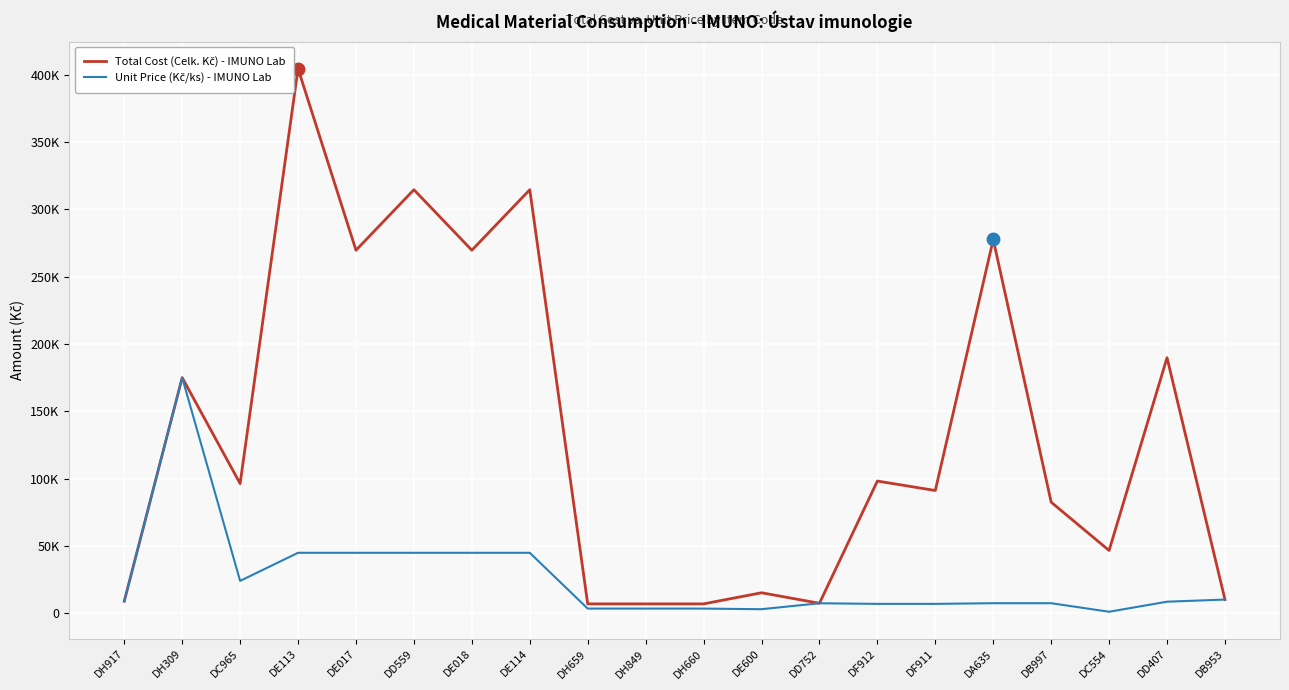

True or false: Unit Price (Kč/ks) - IMUNO Lab and Total Cost (Celk. Kč) - IMUNO Lab intersect in this chart.

False